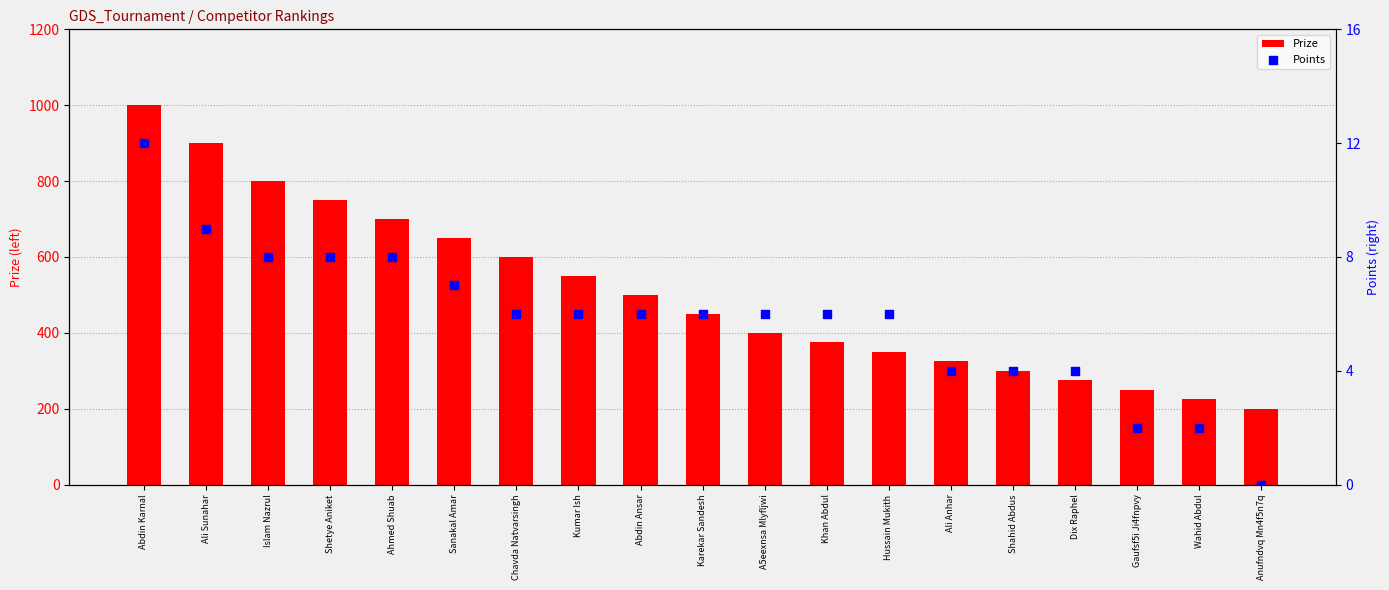

Which series contains the lowest Y value?

Points